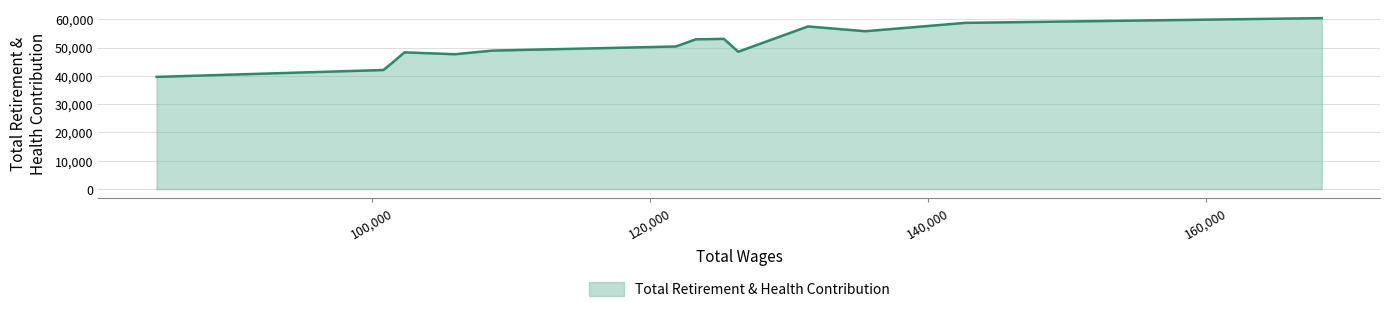

How many lines are shown in the chart?

1